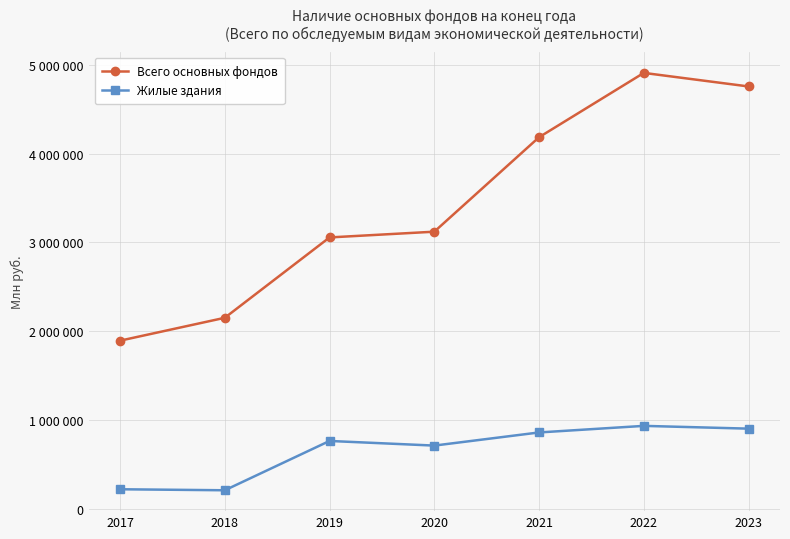

What is the difference between the Всего основных фондов values at 2021 and 2022?

724909